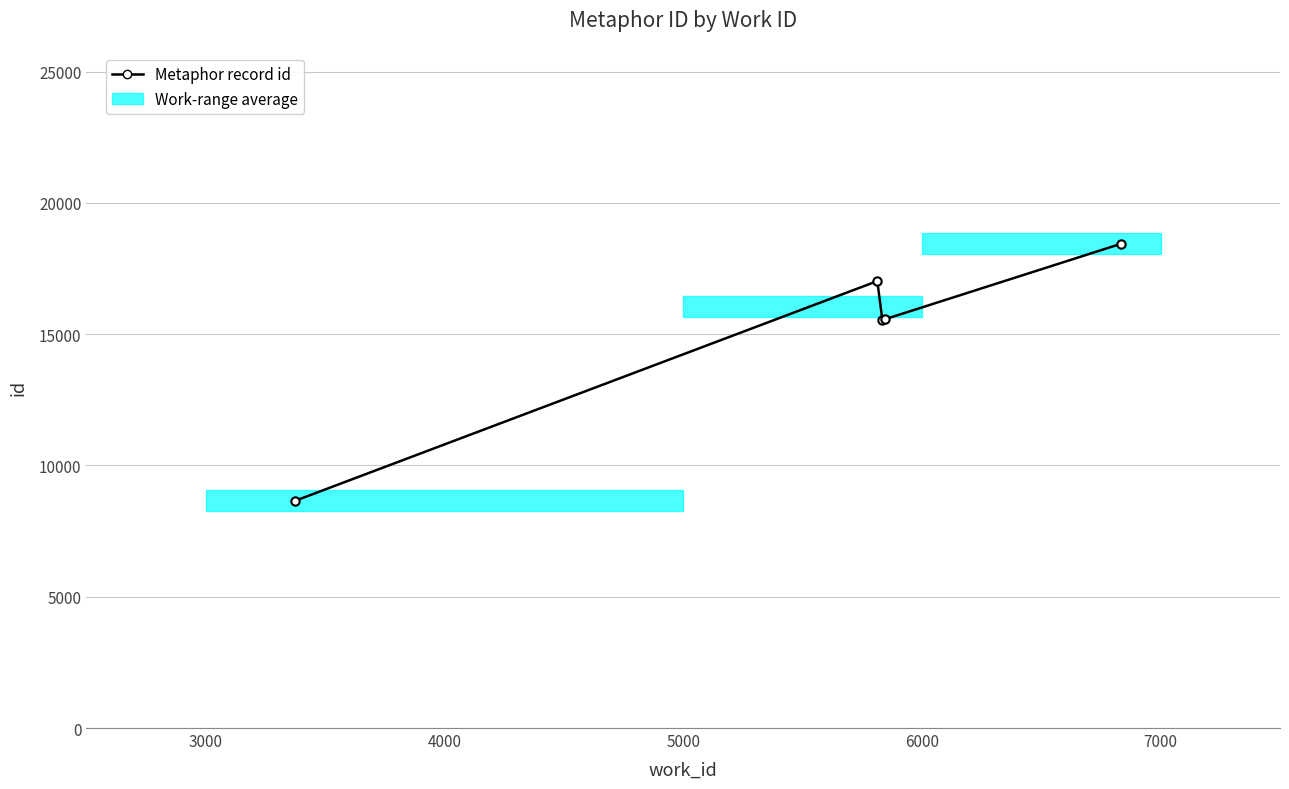

How many points are higher than both their immediate neighbors (excluding endpoints)?

1